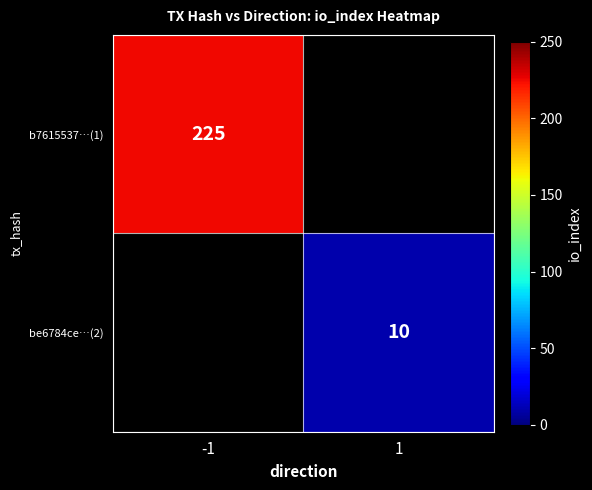

Is it true that be6784ce…(2) equals 10 at 1?

True